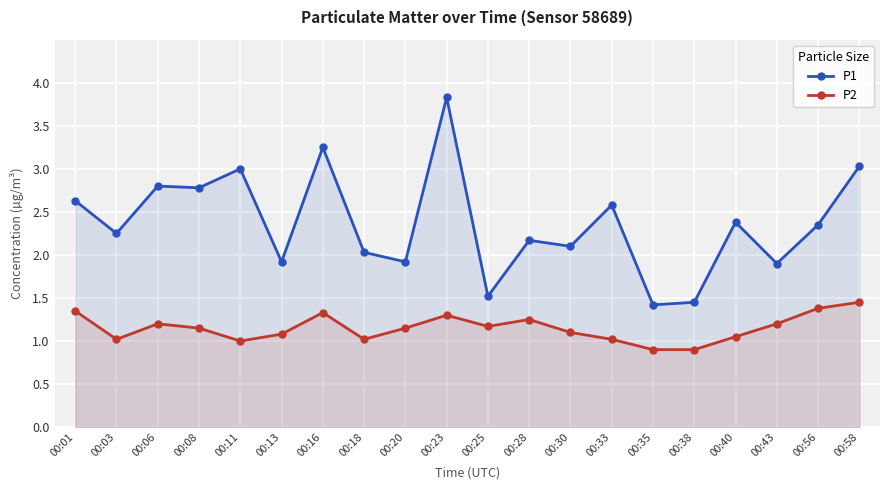

Which has a higher value, 00:43 or 00:16?

00:16